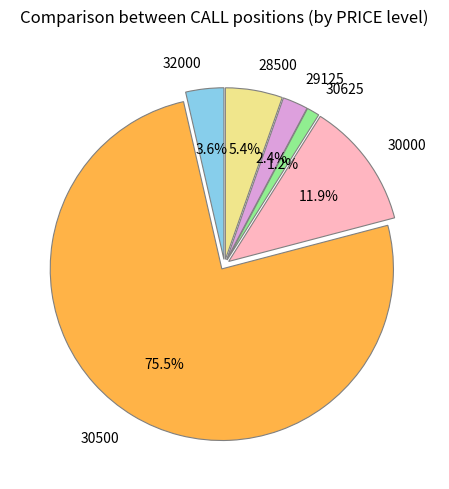

The 30625 slice represents 1% of the pie. True or false?

True